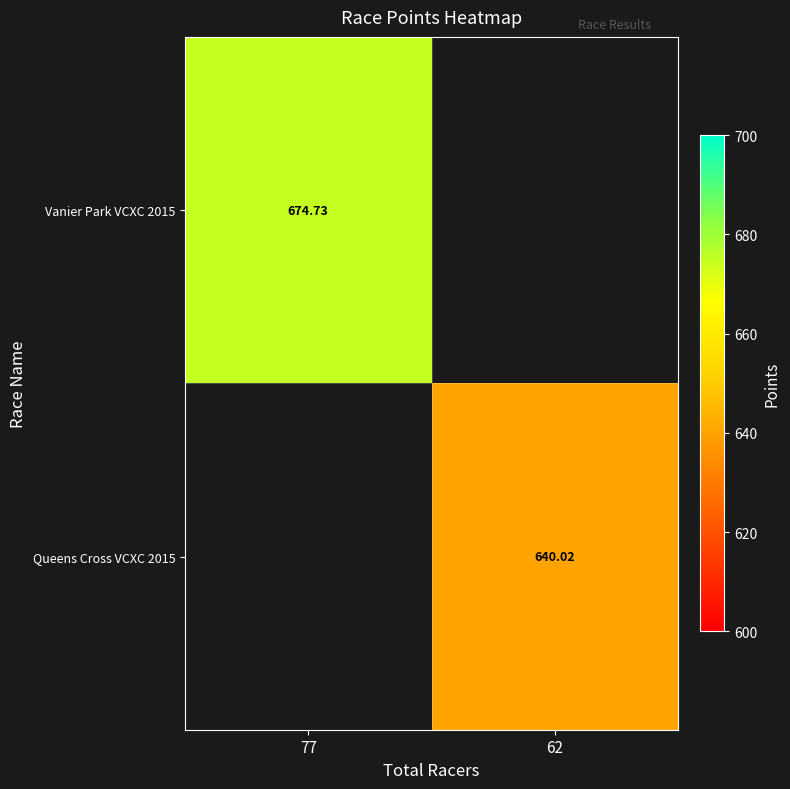

At which category is the sum across all series the highest?

77